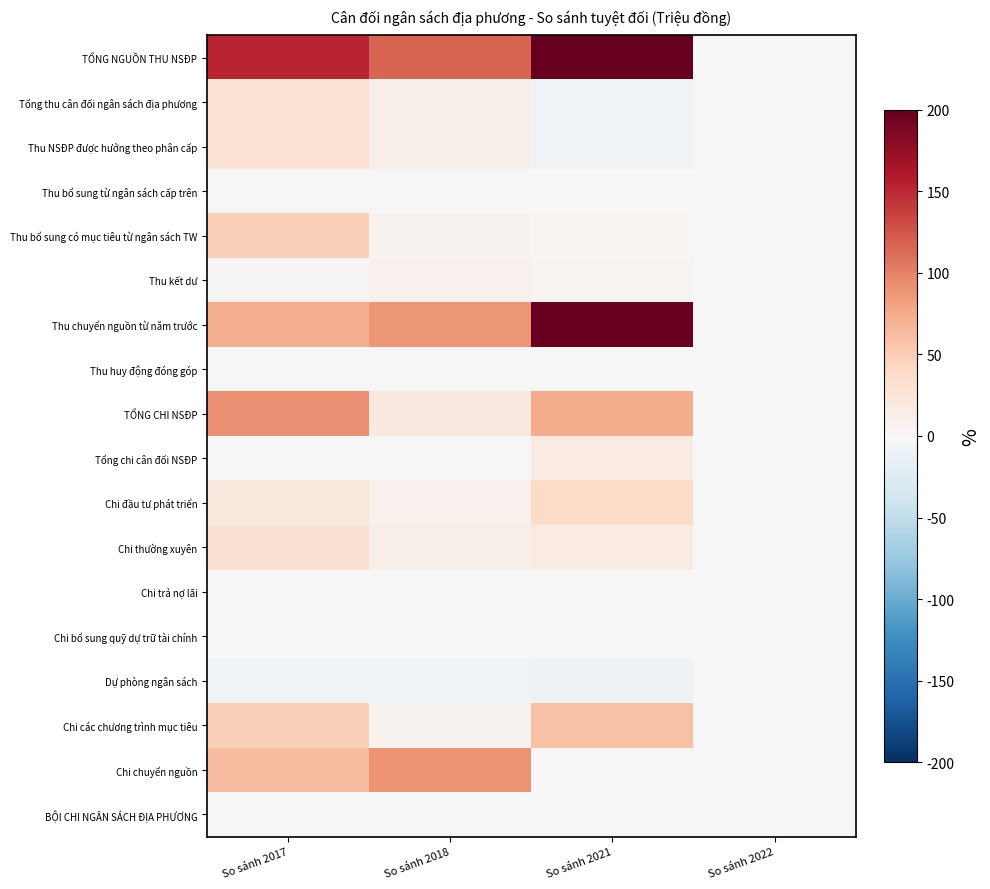

Which series has the largest total across all categories?

TỔNG NGUỒN THU NSĐP